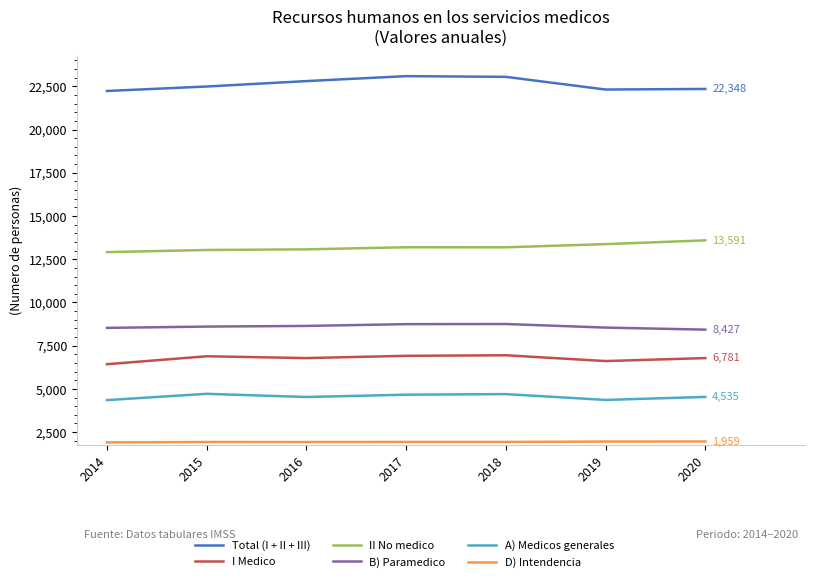

The value of Total (I + II + III) at 2015 is 5361. True or false?

False